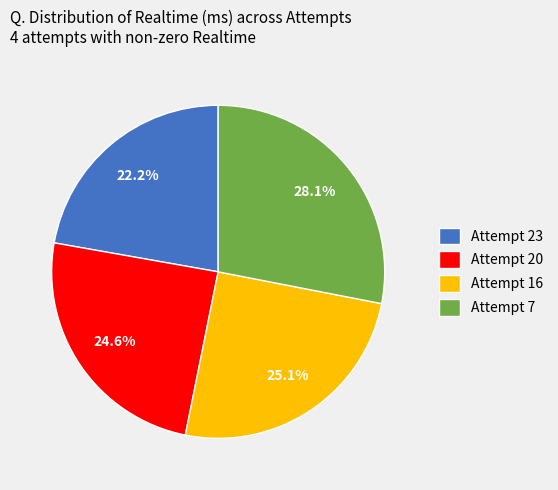

True or false: Attempt 16 accounts for 16% of the total.

False